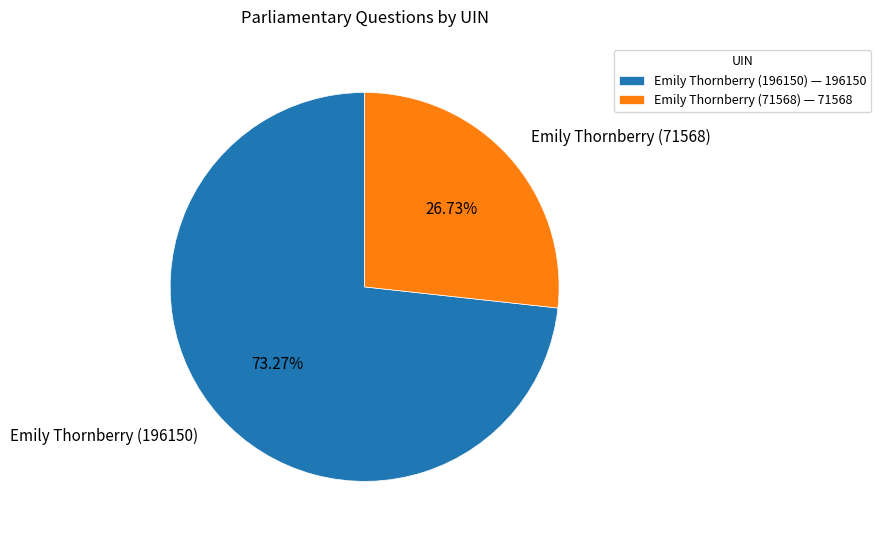

What portion of the pie excludes Emily Thornberry (71568)?

73.3%